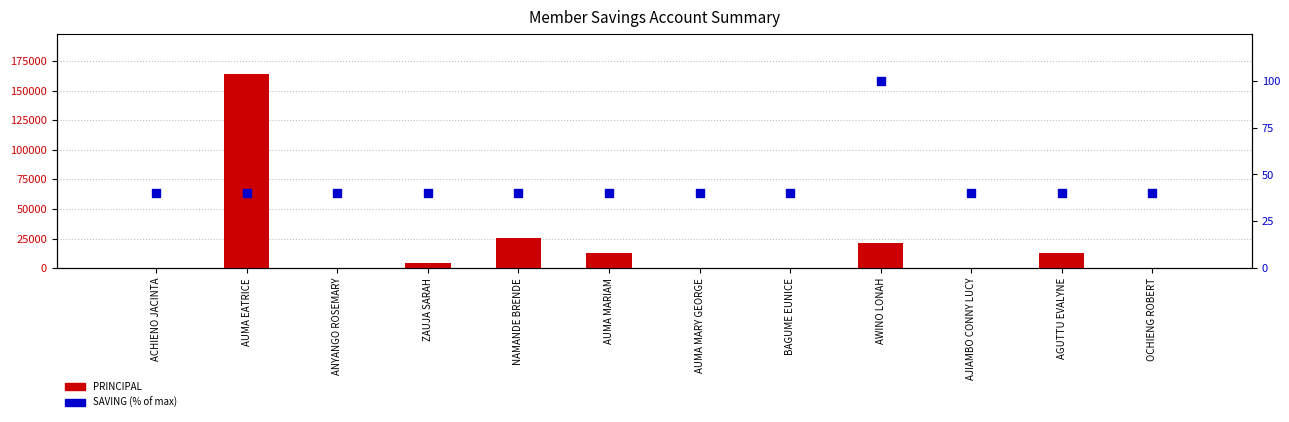

At which category is the sum across all series the highest?

AUMA EATRICE